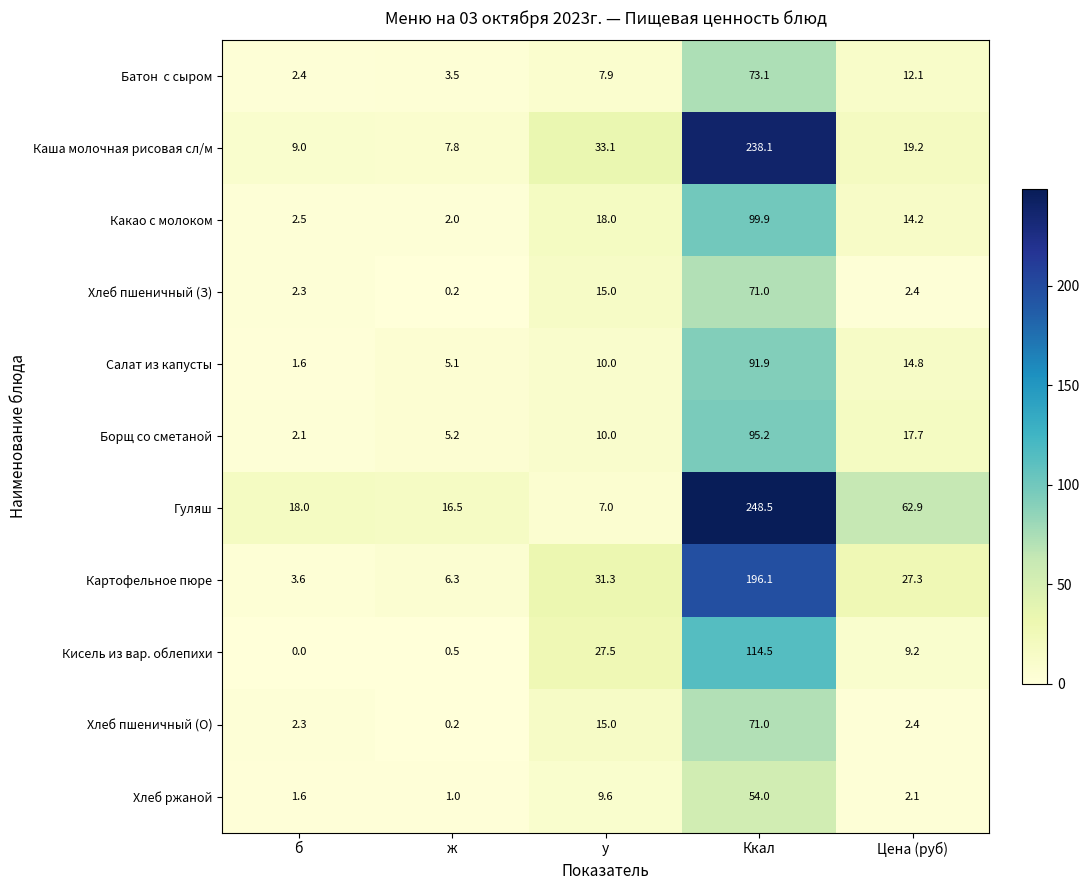

What is the lowest value of the Каша молочная рисовая сл/м series?

7.8